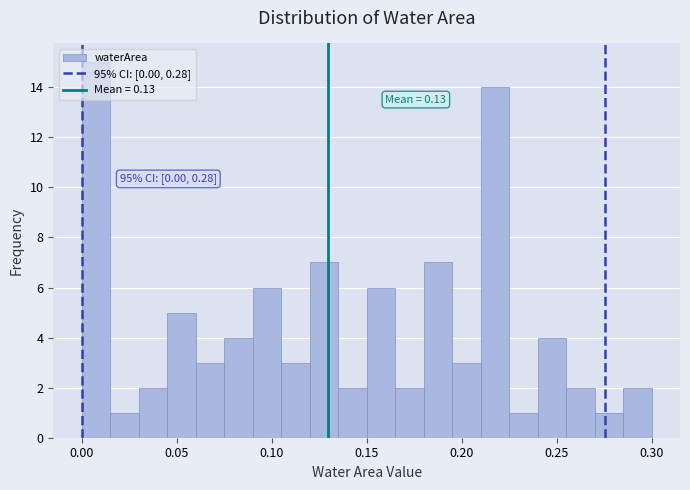

Around what value on the x-axis is the tallest bar? Give the approximate position of its centre, as read against the axis.

0.010